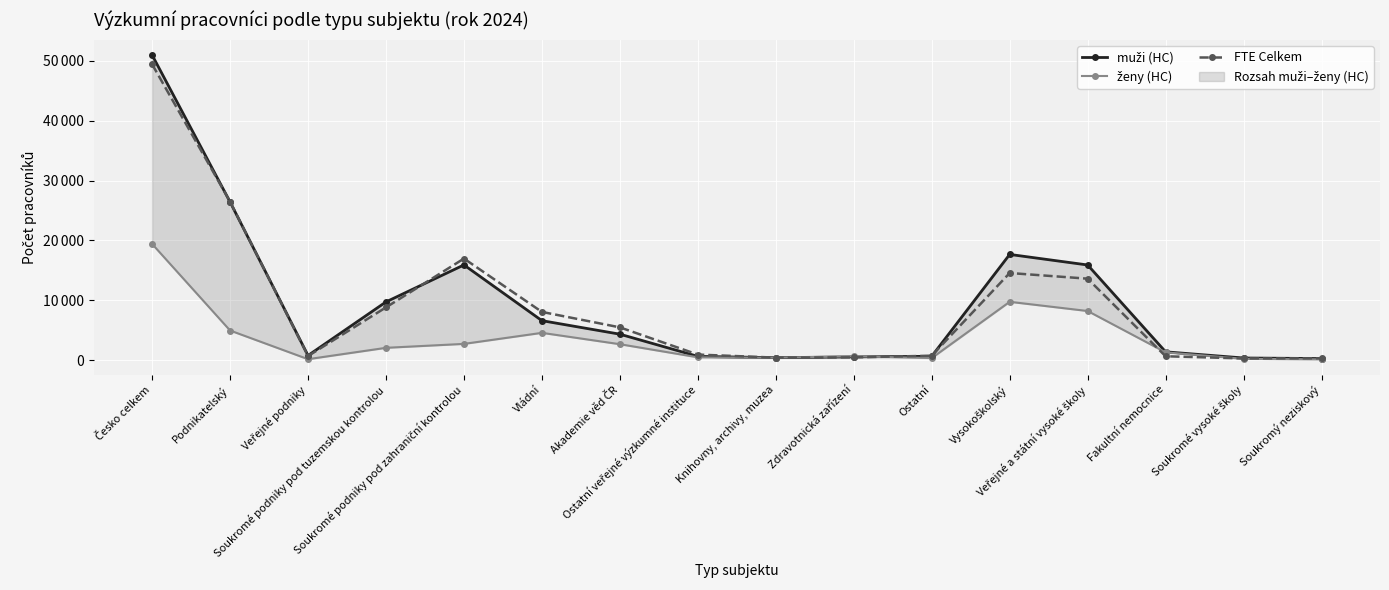

Where do FTE Celkem and muži (HC) first cross each other?

Česko celkem and Podnikatelský